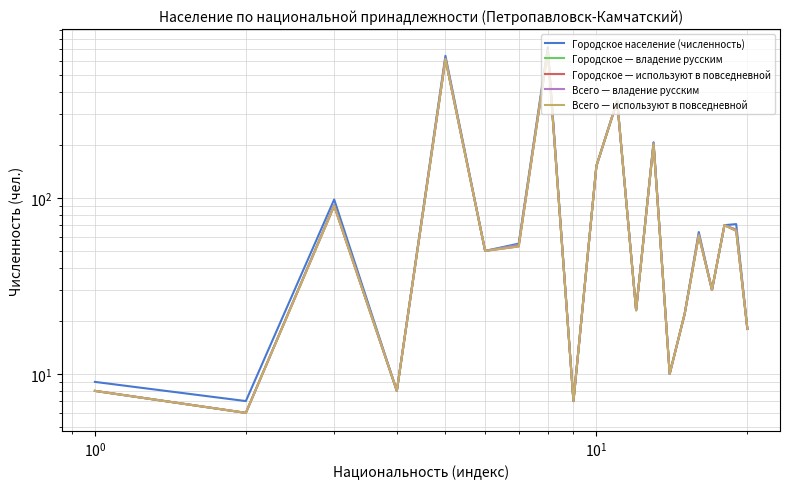

How many lines are shown in the chart?

5